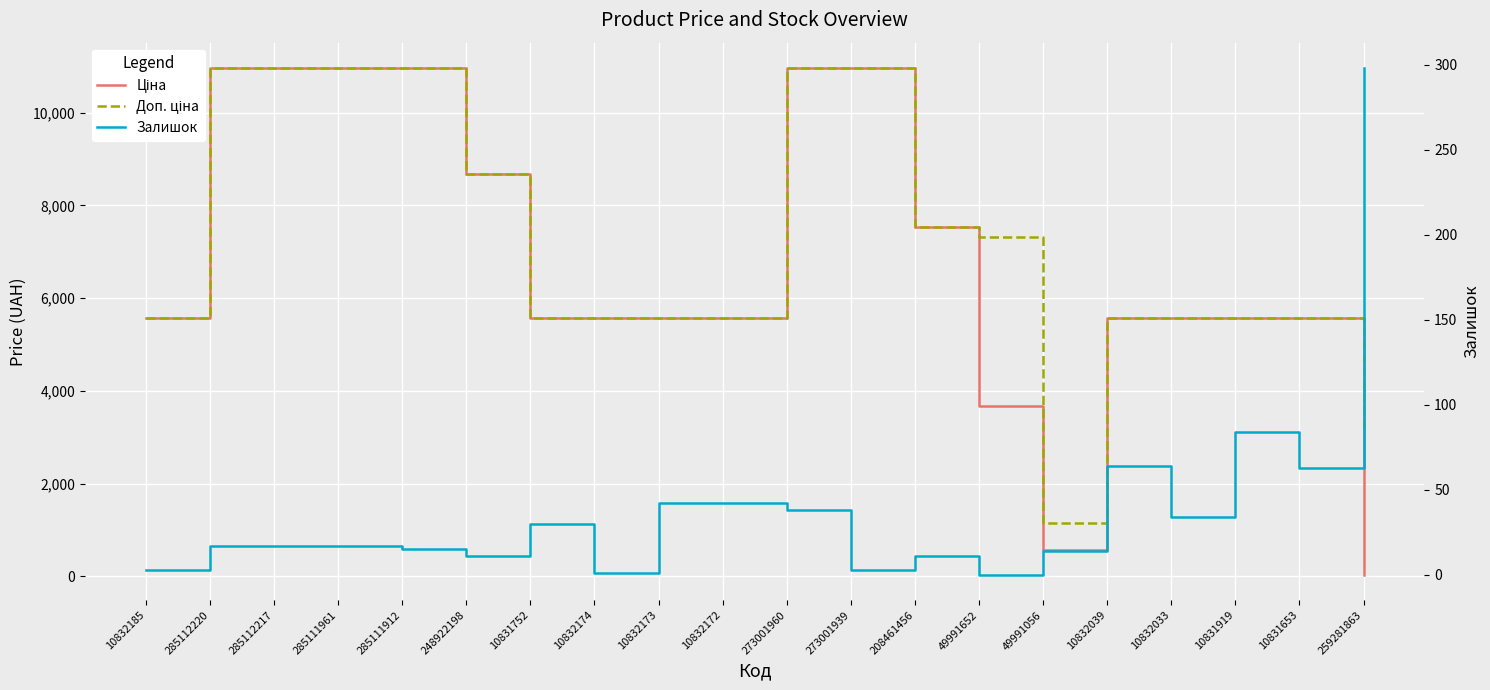

Rank the series by their maximum value, from highest to lowest.

Ціна, Доп. ціна, Залишок